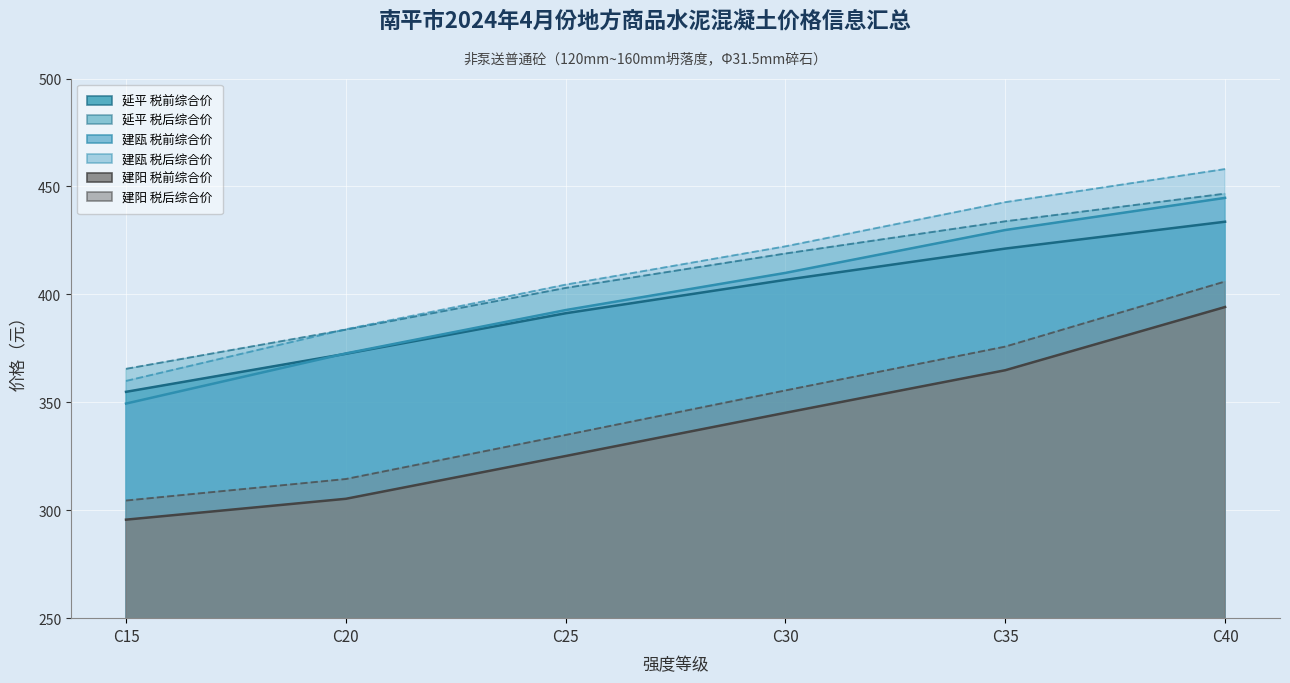

How many values in the 建瓯_税前综合价_线 series exceed 409?

3